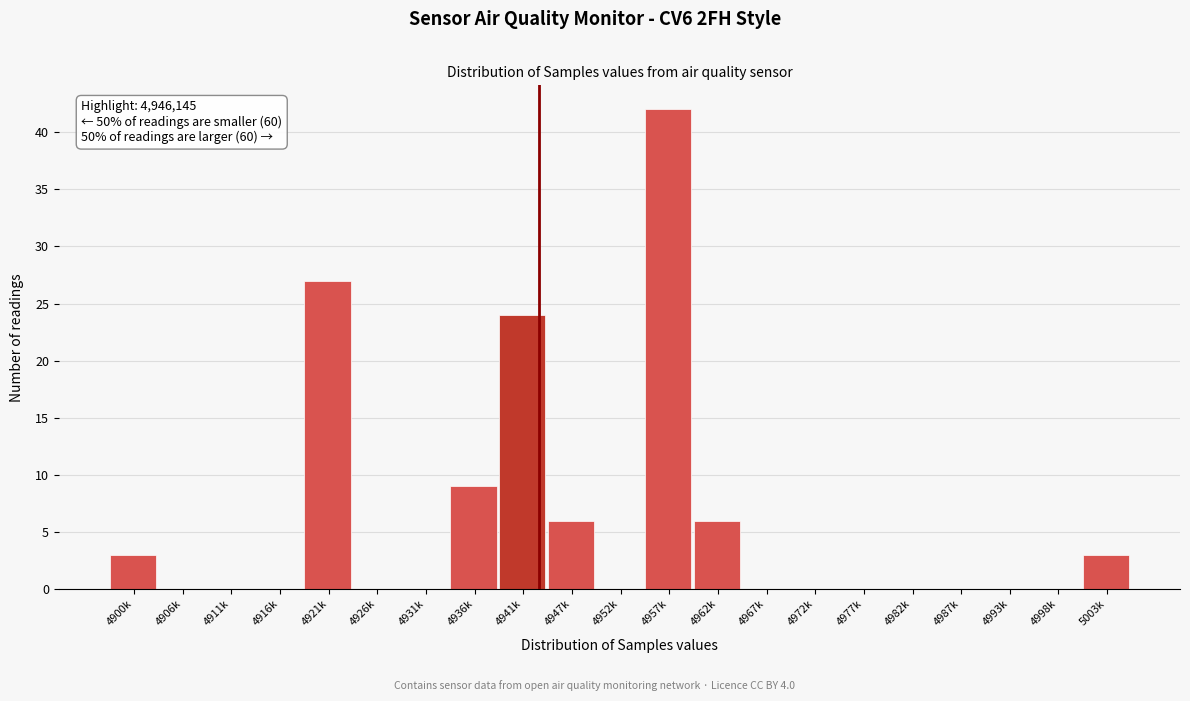

Reading left to right, extract all data points from this chart.

4900k=3	4906k=0	4911k=0	4916k=0	4921k=27	4926k=0	4931k=0	4936k=9	4941k=24	4947k=6	4952k=0	4957k=42	4962k=6	4967k=0	4972k=0	4977k=0	4982k=0	4987k=0	4993k=0	4998k=0	5003k=3